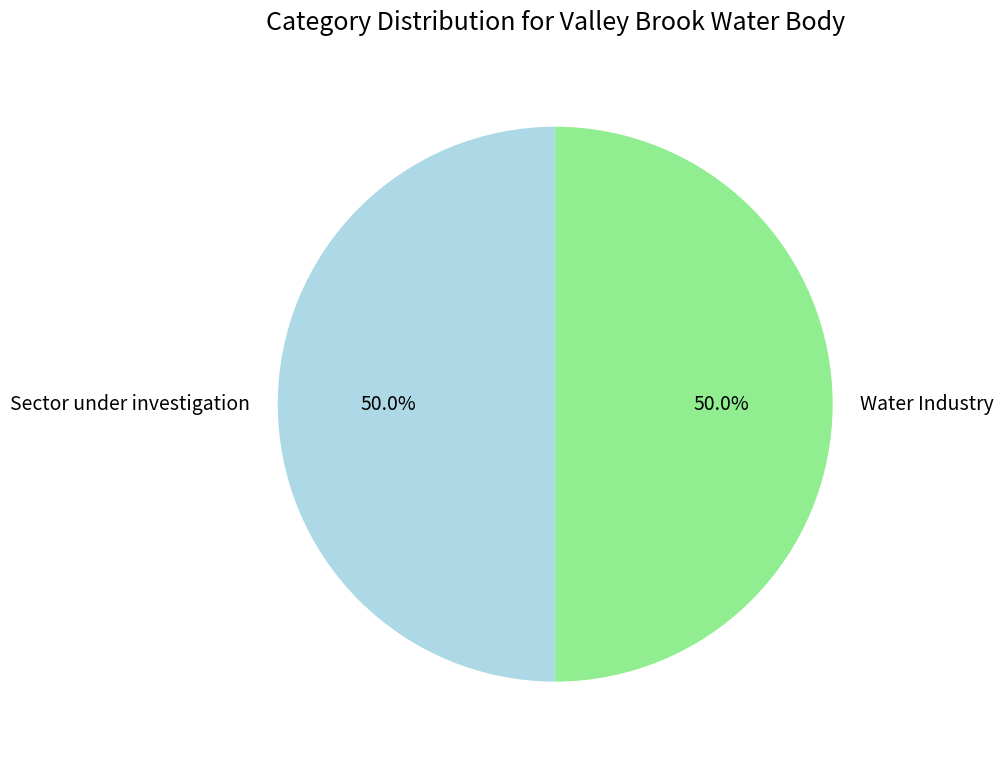

What percentage is NOT represented by Water Industry?

50.0%